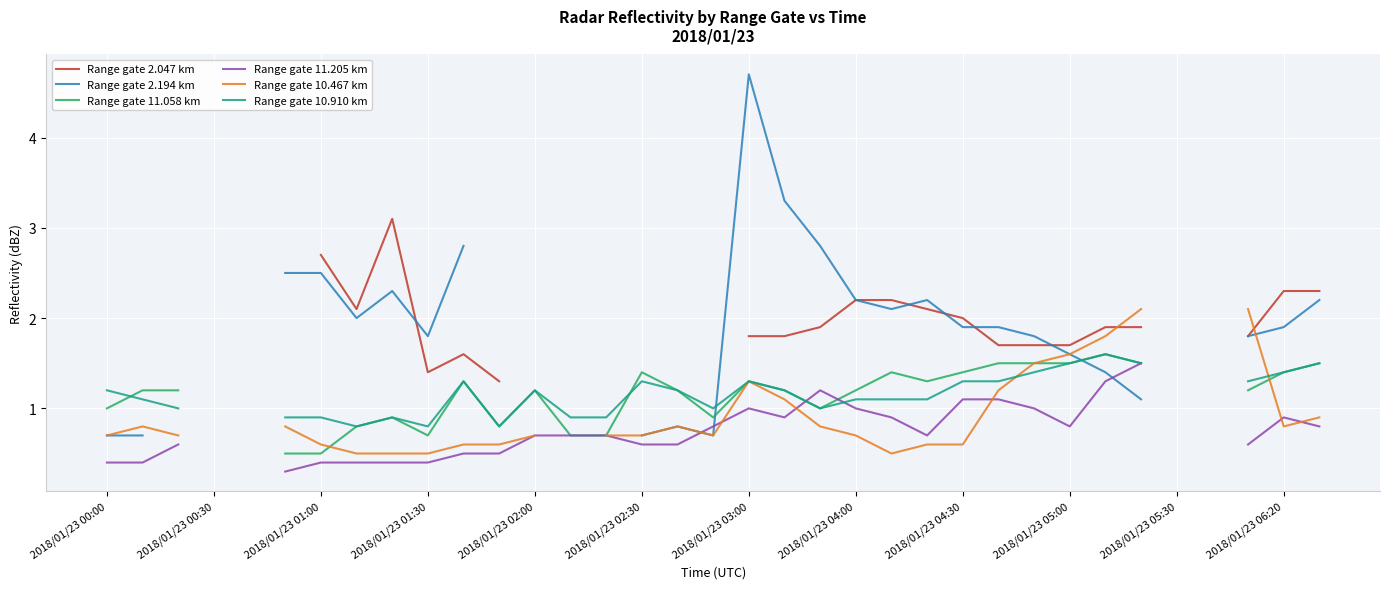

Which series has the largest range (max minus min)?

Range gate 2.194 km